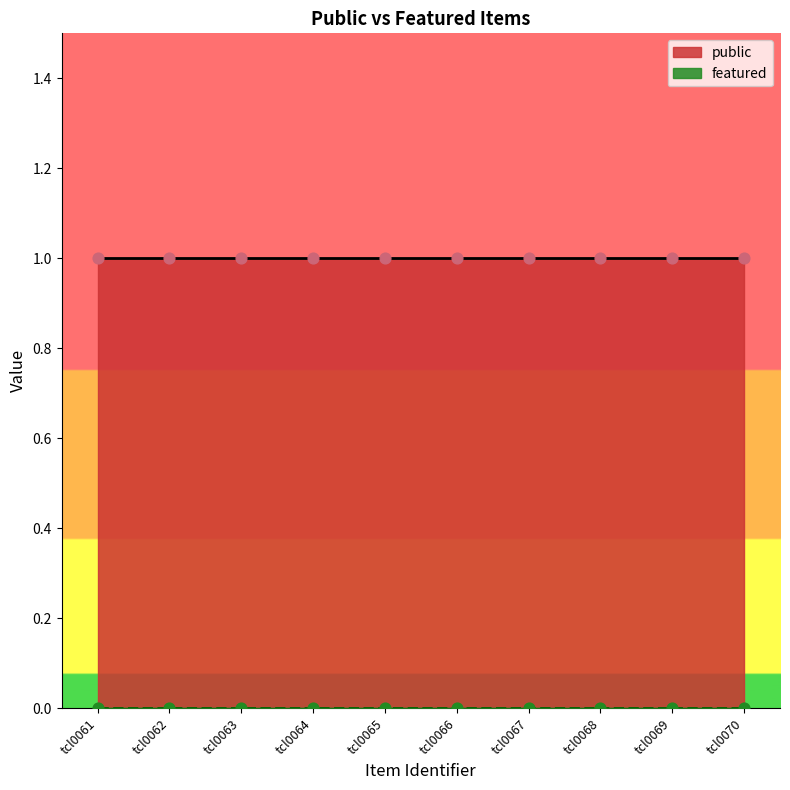

What are all the series names shown in the legend?

public, featured